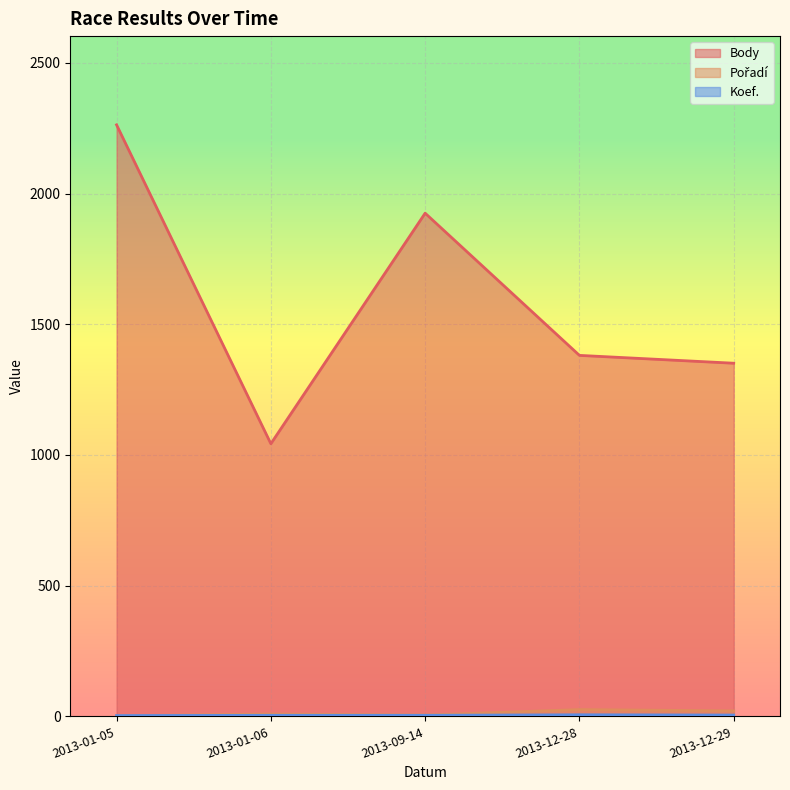

Is the value of Pořadí at 2013-01-06 greater than the value of Body at 2013-12-29?

No